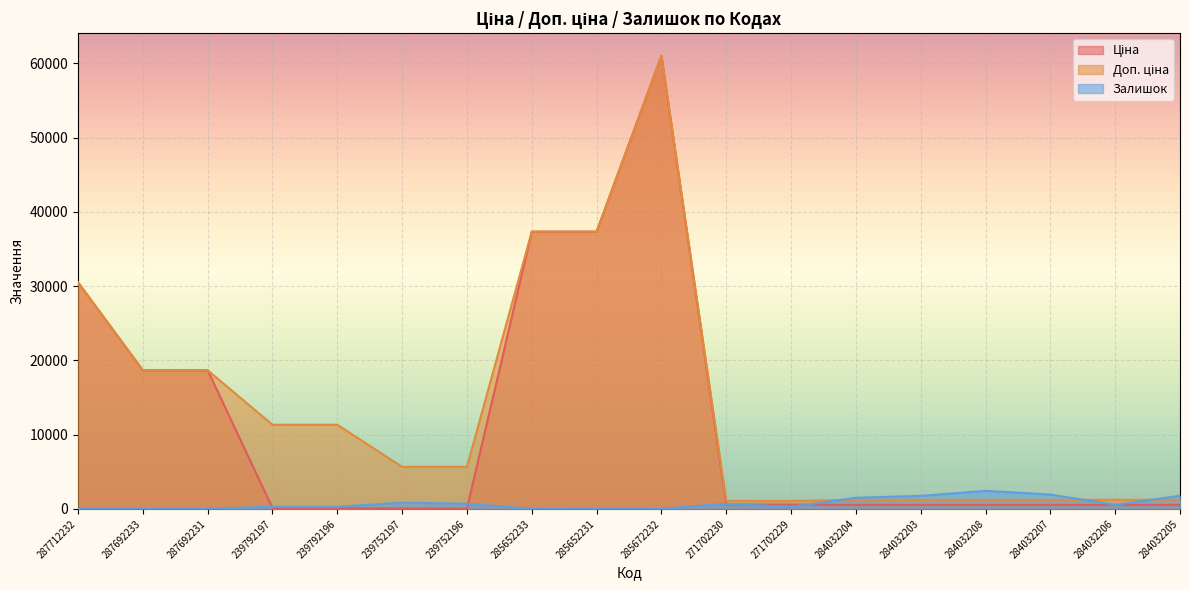

Which series has the largest range (max minus min)?

Ціна